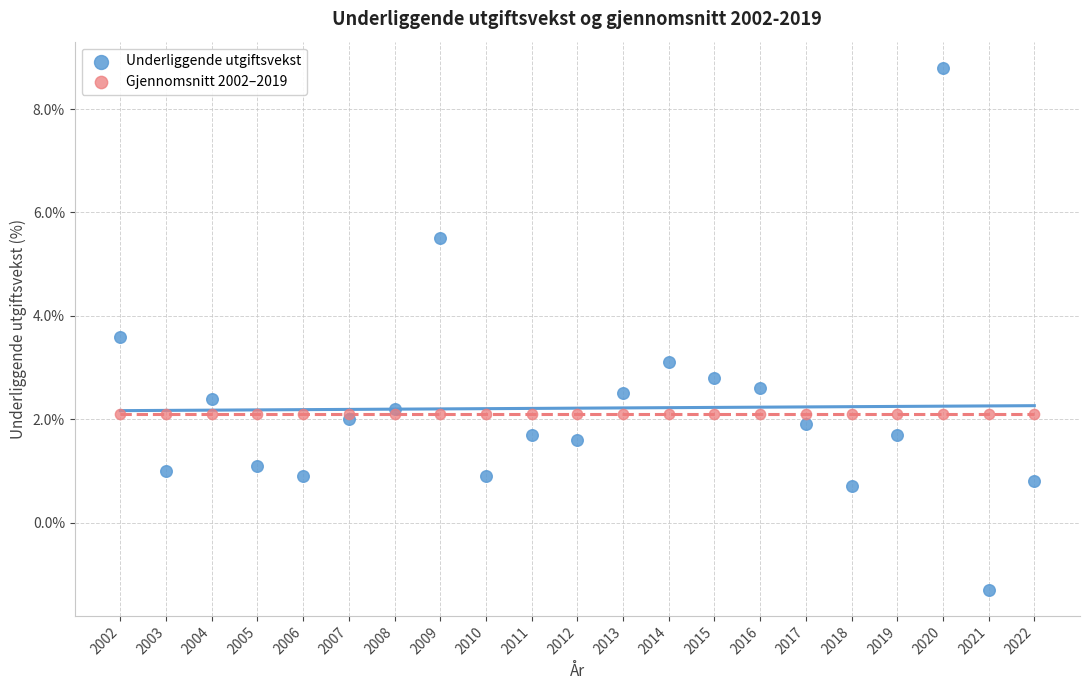

Which series contains the highest Y value?

Underliggende utgiftsvekst